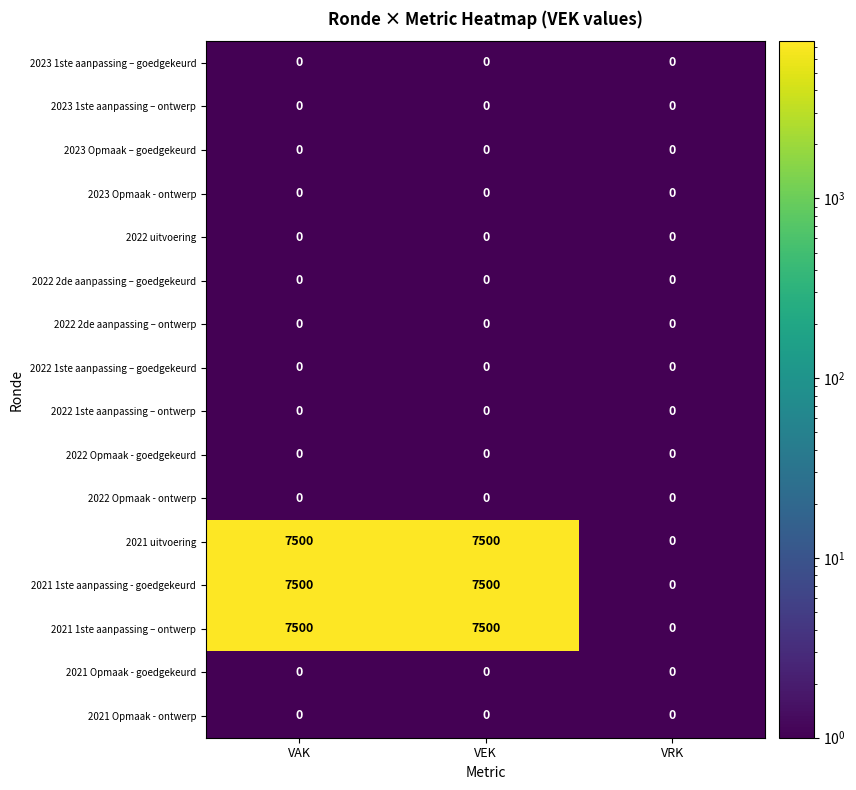

The value of 2023 1ste aanpassing – ontwerp at VAK is 0. True or false?

True